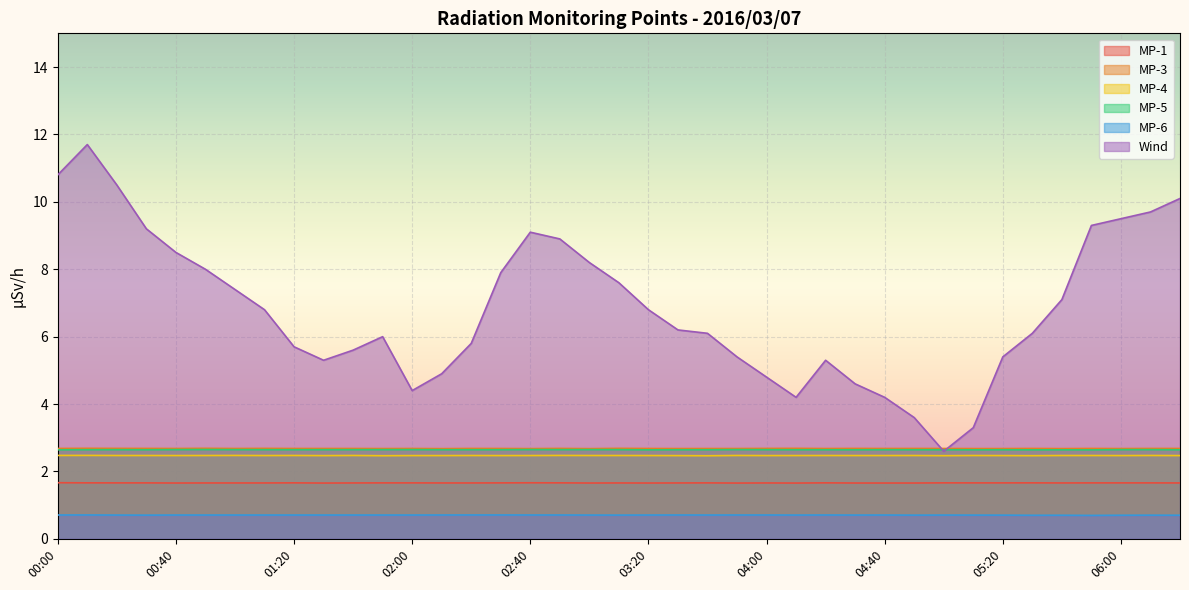

Which series has the largest range (max minus min)?

Wind